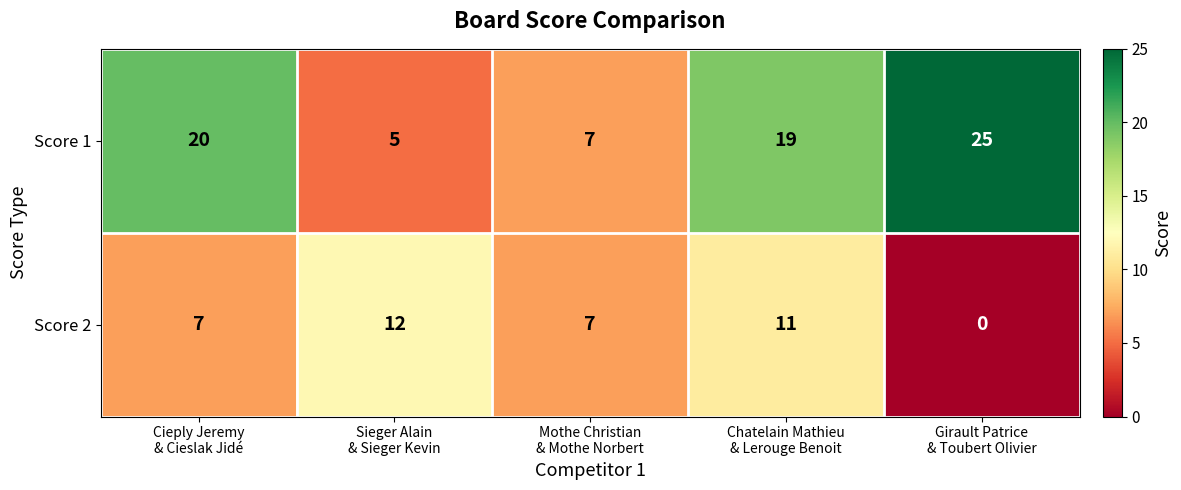

At Cieply Jeremy
& Cieslak Jidé, list the series in order from largest to smallest.

Score 1, Score 2